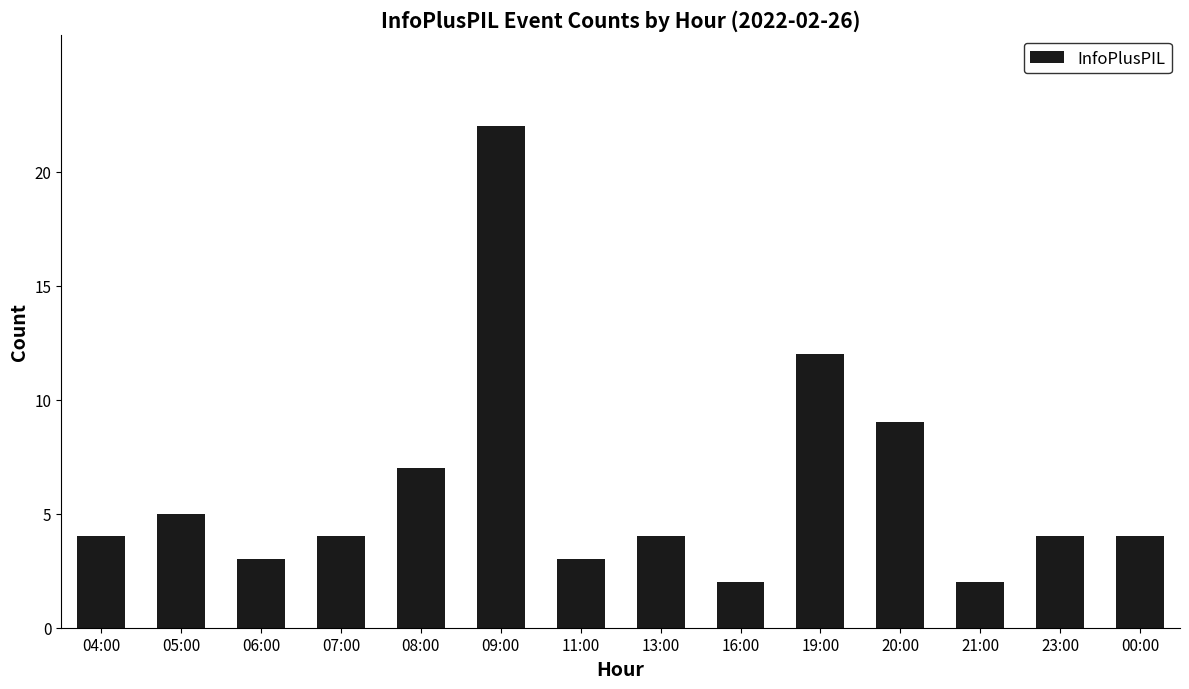

Approximately how many times larger is the value at 09:00 compared to 00:00?

5.5